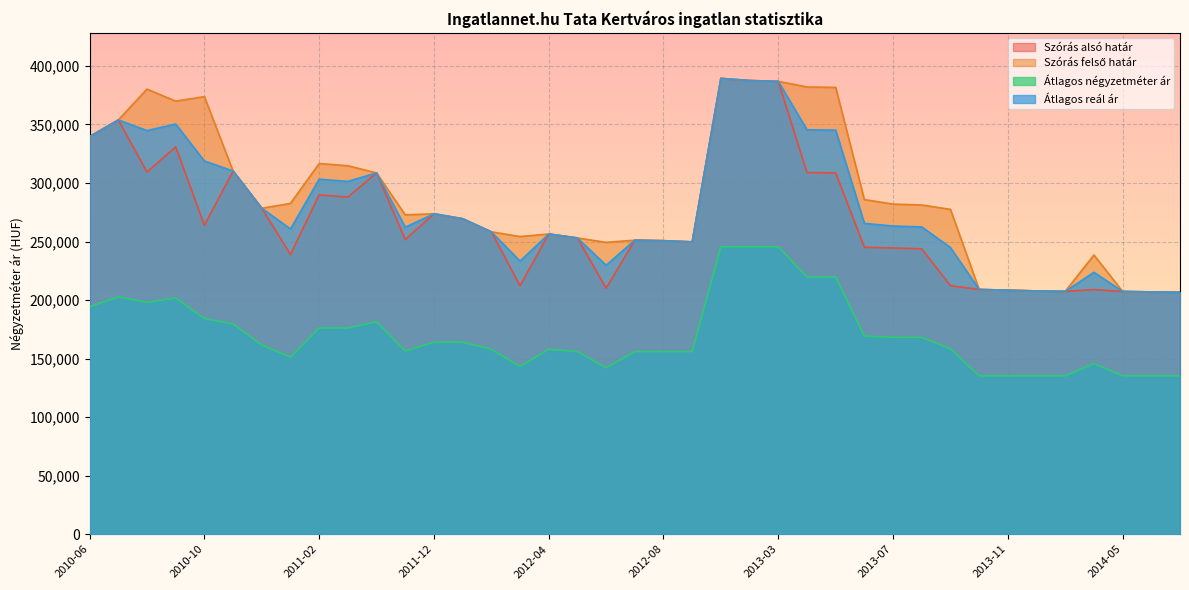

Is it true that Átlagos reál ár equals 301335 at 2011-03?

True